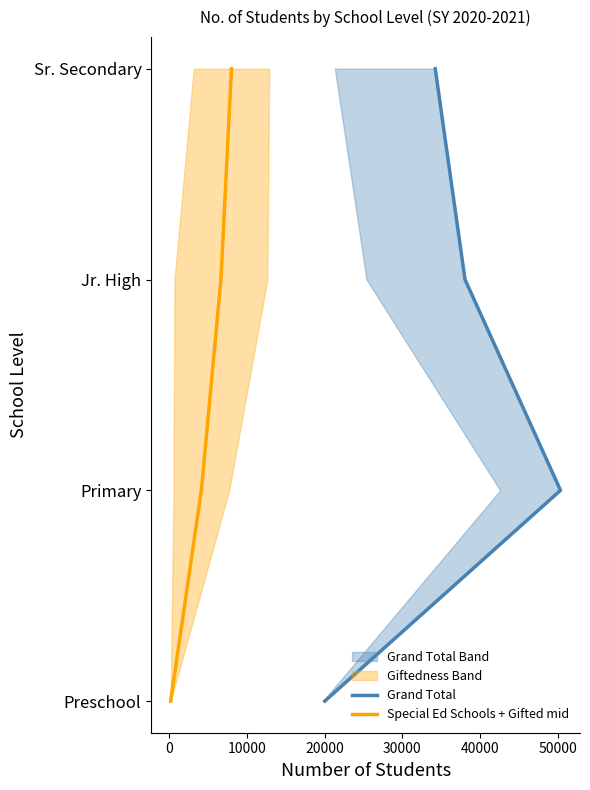

How many data points does each series have?

4